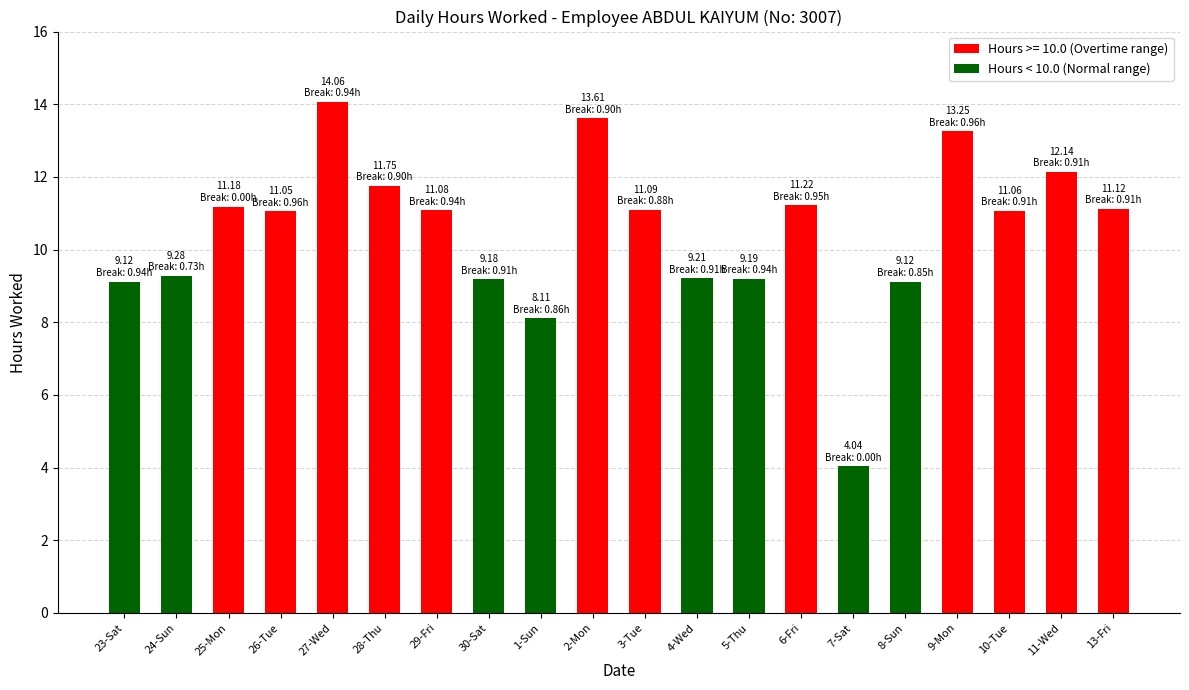

What is the value of the 1st bar from the left?

9.1